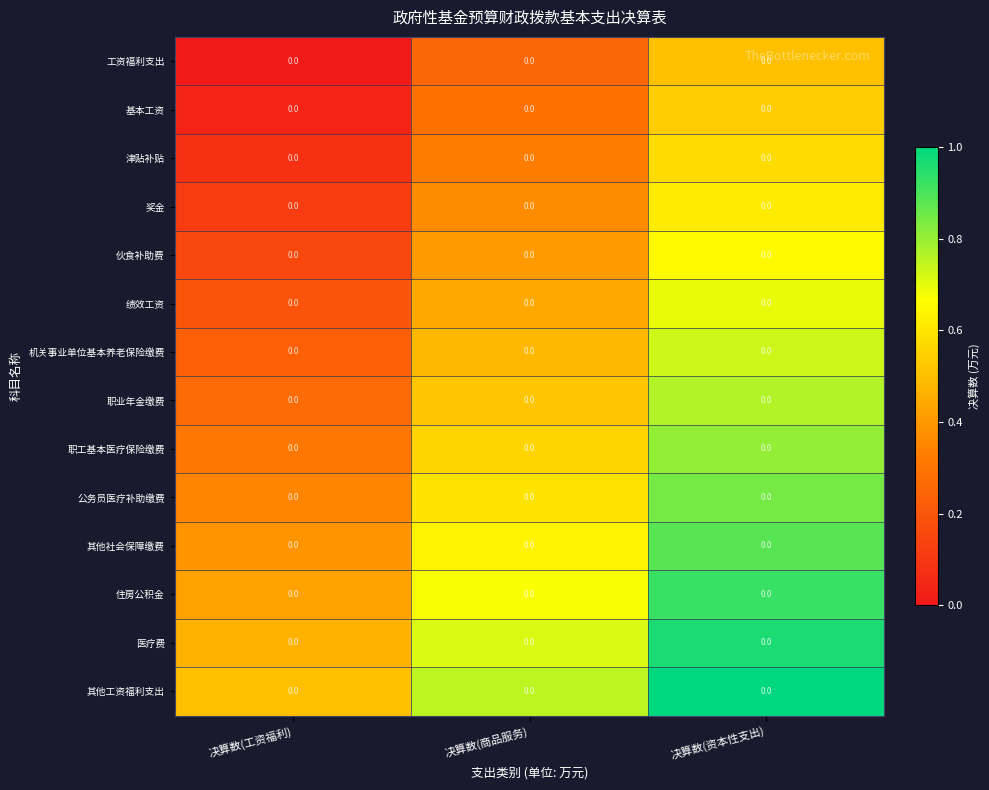

Reading left to right, extract all data points from this chart.

工资福利支出: 决算数(工资福利)=0.0	决算数(商品服务)=0.0	决算数(资本性支出)=0.0
基本工资: 决算数(工资福利)=0.0	决算数(商品服务)=0.0	决算数(资本性支出)=0.0
津贴补贴: 决算数(工资福利)=0.0	决算数(商品服务)=0.0	决算数(资本性支出)=0.0
奖金: 决算数(工资福利)=0.0	决算数(商品服务)=0.0	决算数(资本性支出)=0.0
伙食补助费: 决算数(工资福利)=0.0	决算数(商品服务)=0.0	决算数(资本性支出)=0.0
绩效工资: 决算数(工资福利)=0.0	决算数(商品服务)=0.0	决算数(资本性支出)=0.0
机关事业单位基本养老保险缴费: 决算数(工资福利)=0.0	决算数(商品服务)=0.0	决算数(资本性支出)=0.0
职业年金缴费: 决算数(工资福利)=0.0	决算数(商品服务)=0.0	决算数(资本性支出)=0.0
职工基本医疗保险缴费: 决算数(工资福利)=0.0	决算数(商品服务)=0.0	决算数(资本性支出)=0.0
公务员医疗补助缴费: 决算数(工资福利)=0.0	决算数(商品服务)=0.0	决算数(资本性支出)=0.0
其他社会保障缴费: 决算数(工资福利)=0.0	决算数(商品服务)=0.0	决算数(资本性支出)=0.0
住房公积金: 决算数(工资福利)=0.0	决算数(商品服务)=0.0	决算数(资本性支出)=0.0
医疗费: 决算数(工资福利)=0.0	决算数(商品服务)=0.0	决算数(资本性支出)=0.0
其他工资福利支出: 决算数(工资福利)=0.0	决算数(商品服务)=0.0	决算数(资本性支出)=0.0